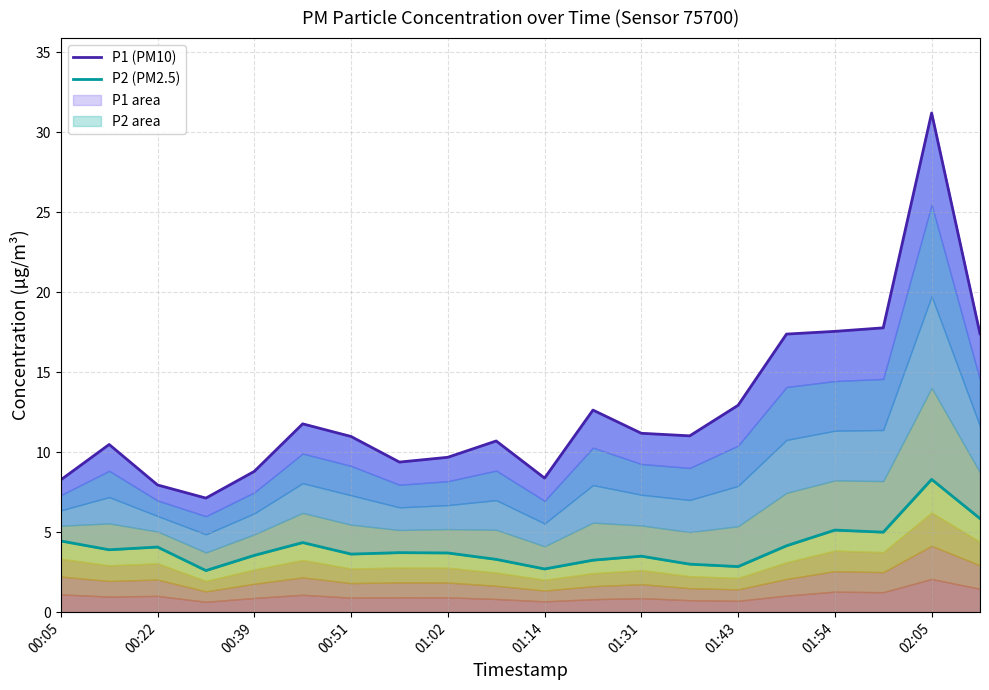

How many interior local peaks does the P2 (PM2.5) series have?

6